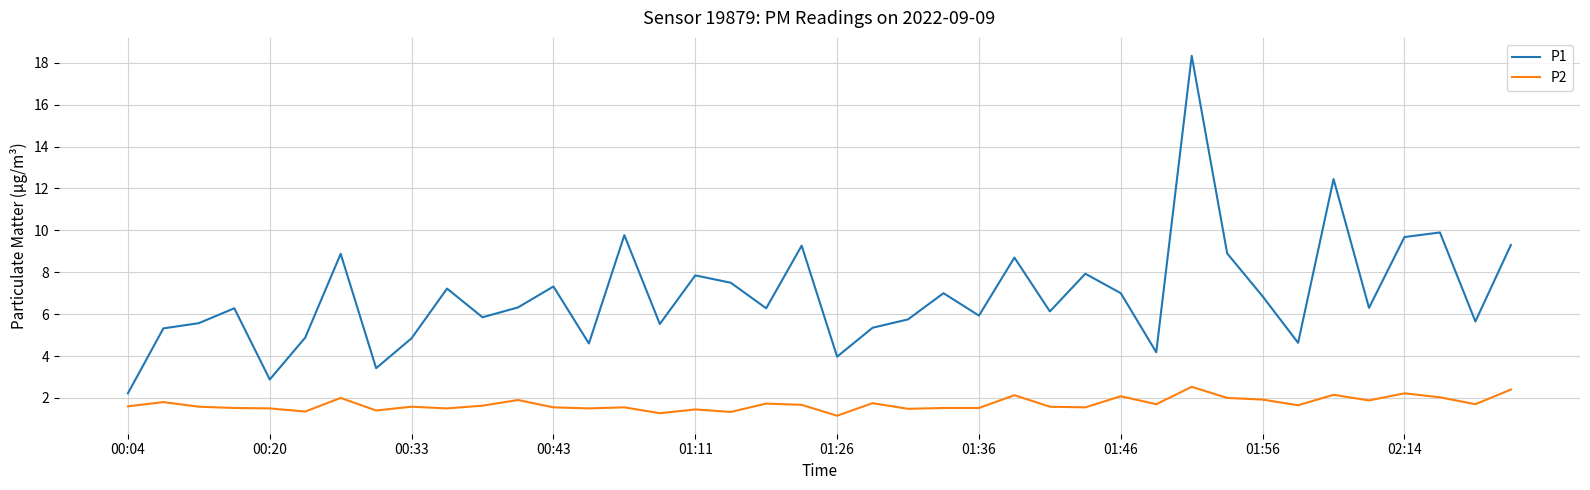

Which series has the largest total across all categories?

P1